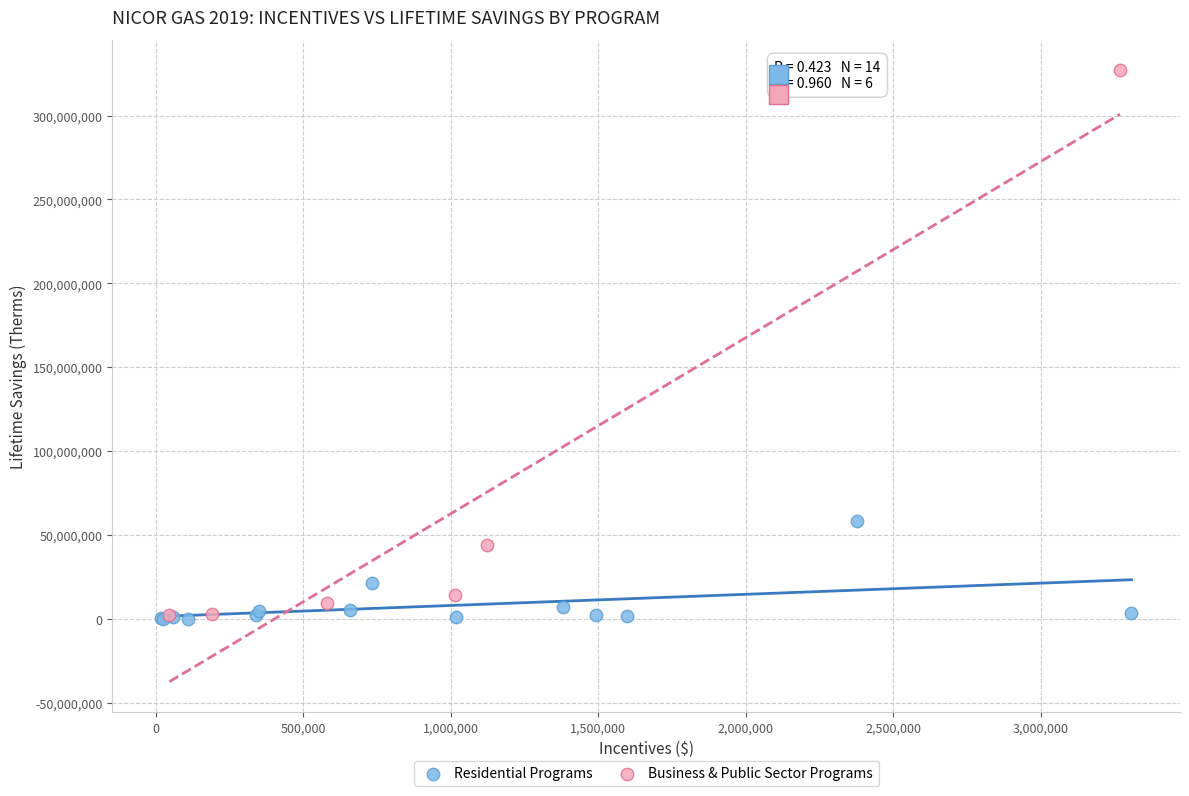

Which series reaches the maximum Y coordinate?

Business & Public Sector Programs